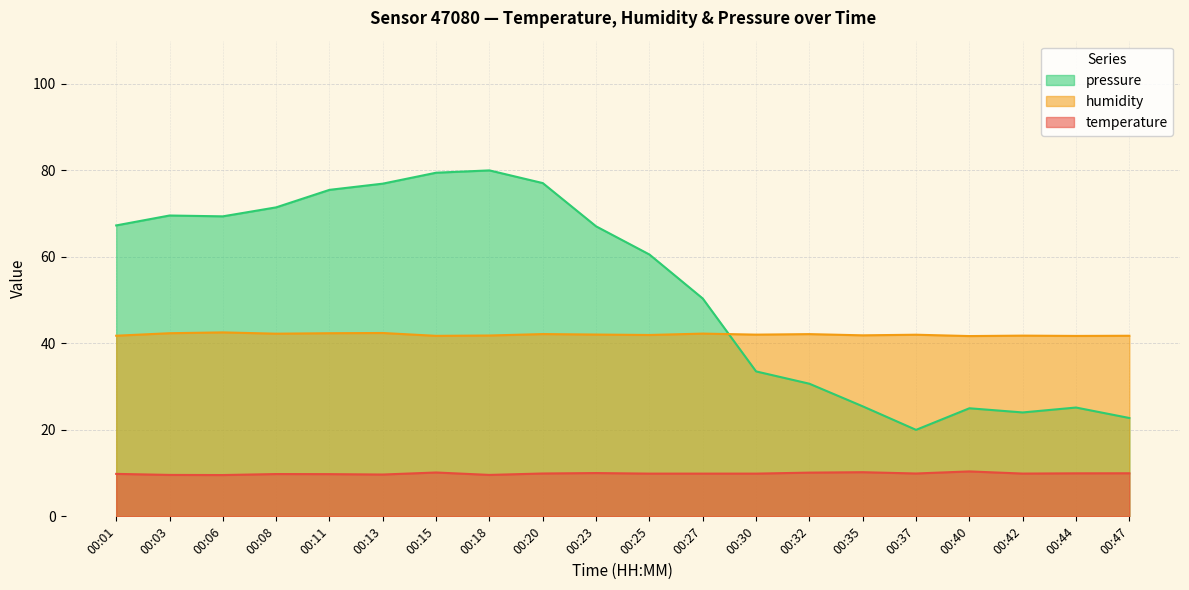

What is the difference between the highest and lowest values at 00:13?

67.3